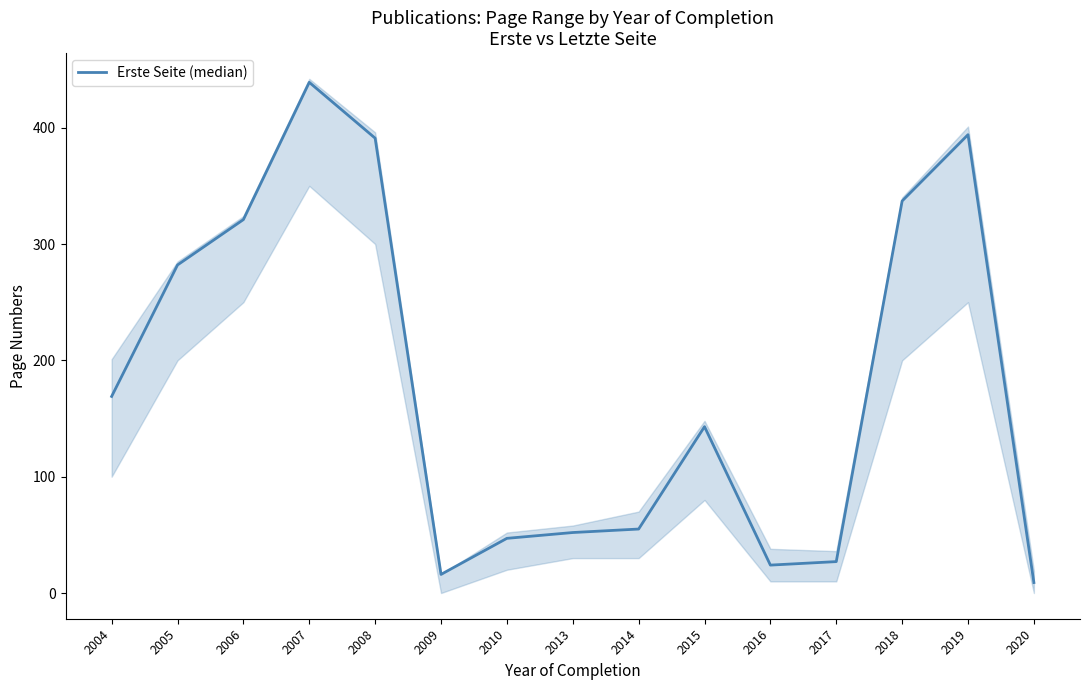

Approximately how many times larger is the value at 2015 compared to 2020?

15.9